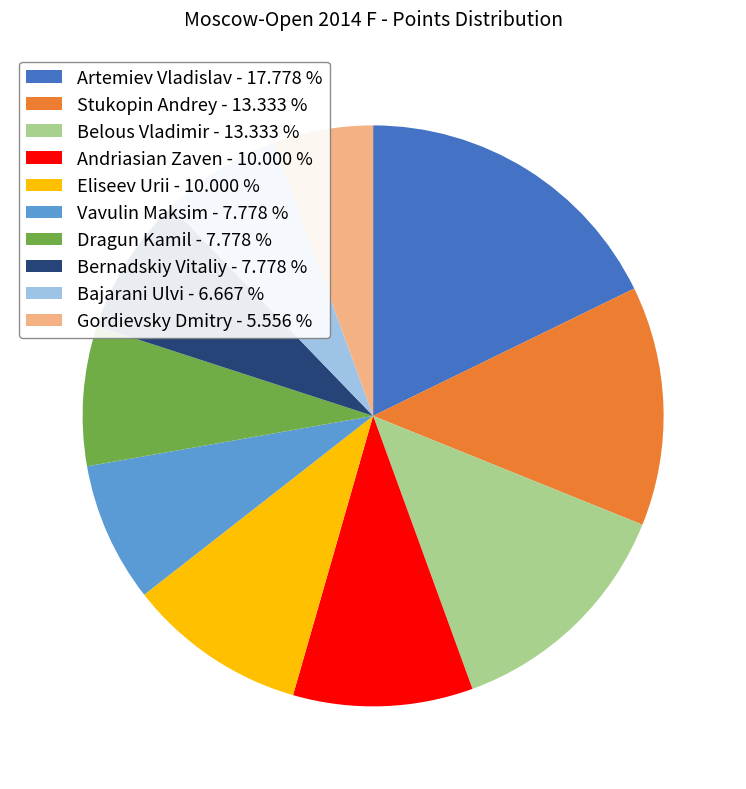

Is the sum of Dragun Kamil and Vavulin Maksim greater than half?

No